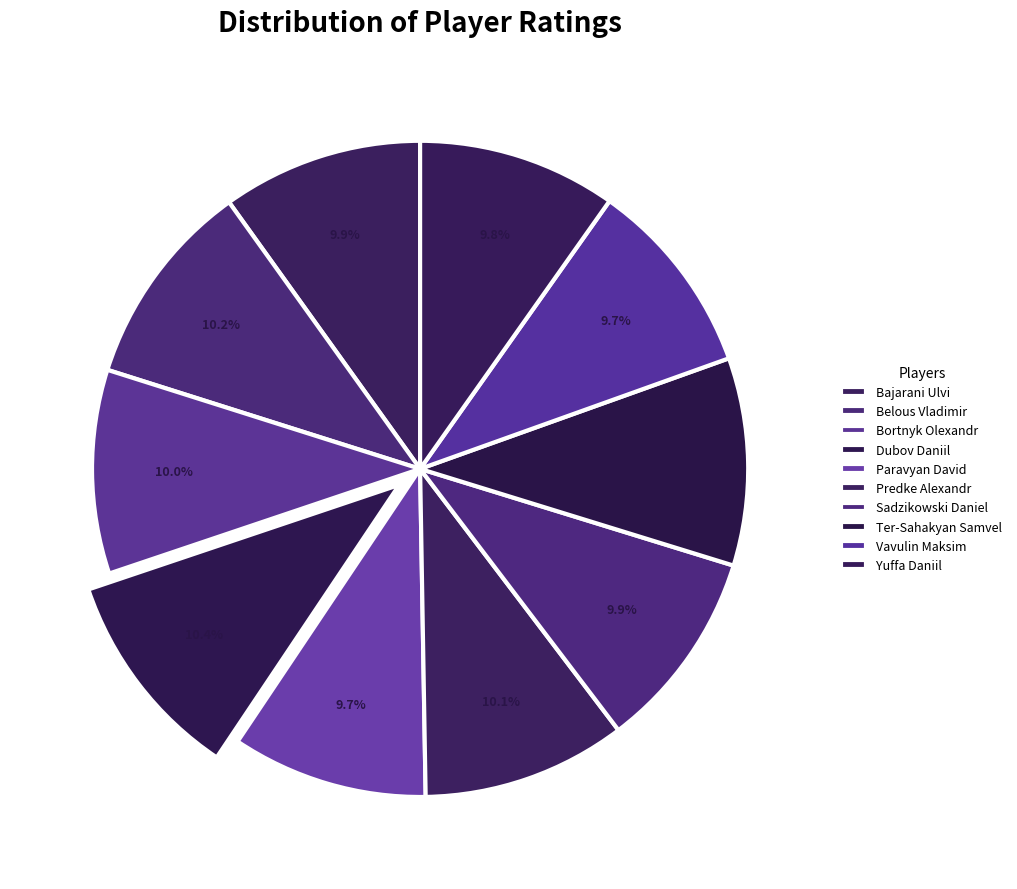

To the nearest percent, what is the average slice percentage?

10%